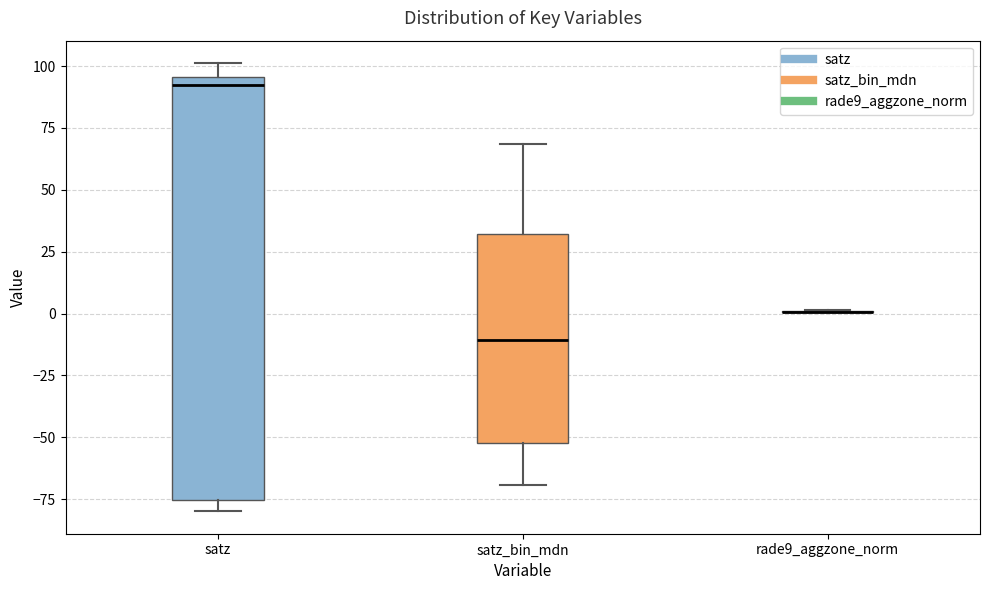

Reading left to right, transcribe this box plot: for each box, give where its median line is, the range the box spans, and where its two whiskers end, as read against the y-axis. The values are not printed on the chart, so give them approximately, as read against the axis.

satz: median 90, box -75 to 95, whiskers -80 to 100
satz_bin_mdn: median -10, box -50 to 30, whiskers -70 to 70
rade9_aggzone_norm: box collapsed to a line at 0, whiskers 0 to 0